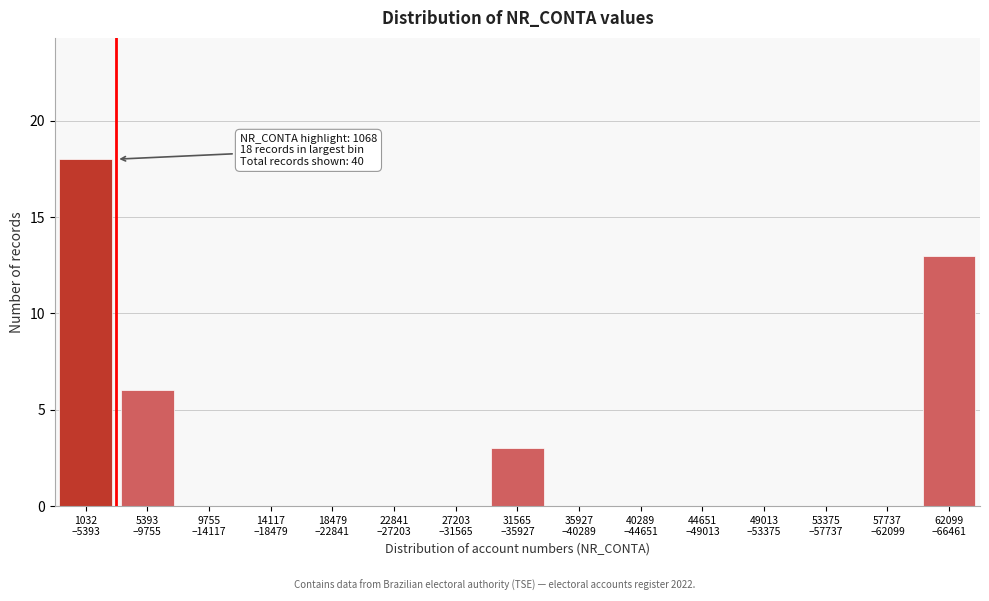

What is the sum of all values?

40